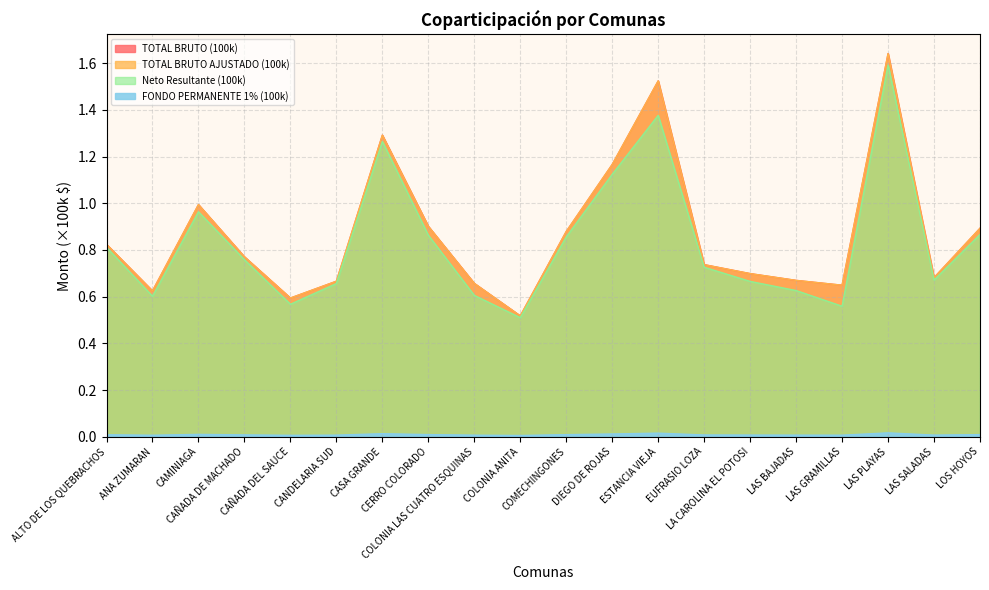

Is the value of TOTAL BRUTO (100k) at CERRO COLORADO greater than the value of Neto Resultante (100k) at CANDELARIA SUD?

Yes